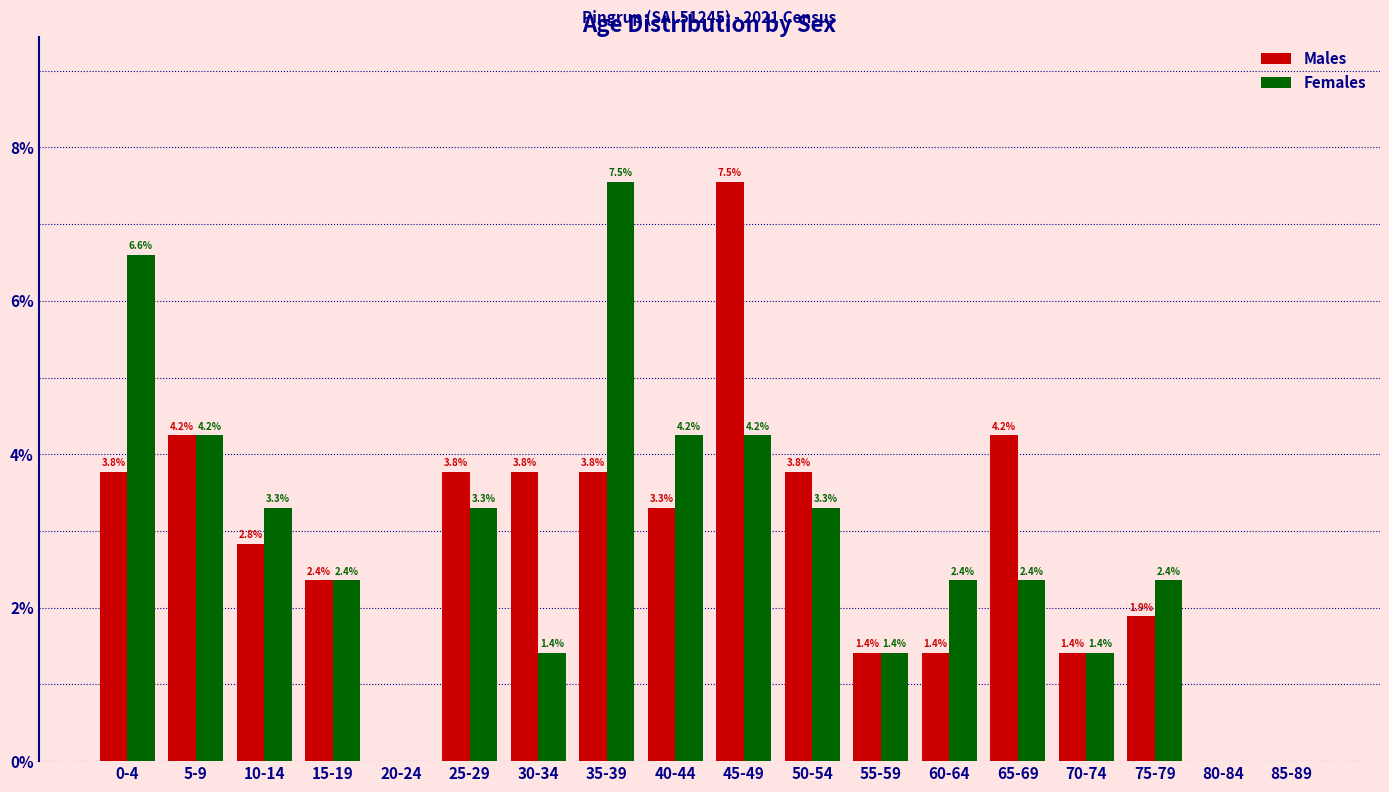

Read the Males value at 50-54.

3.8